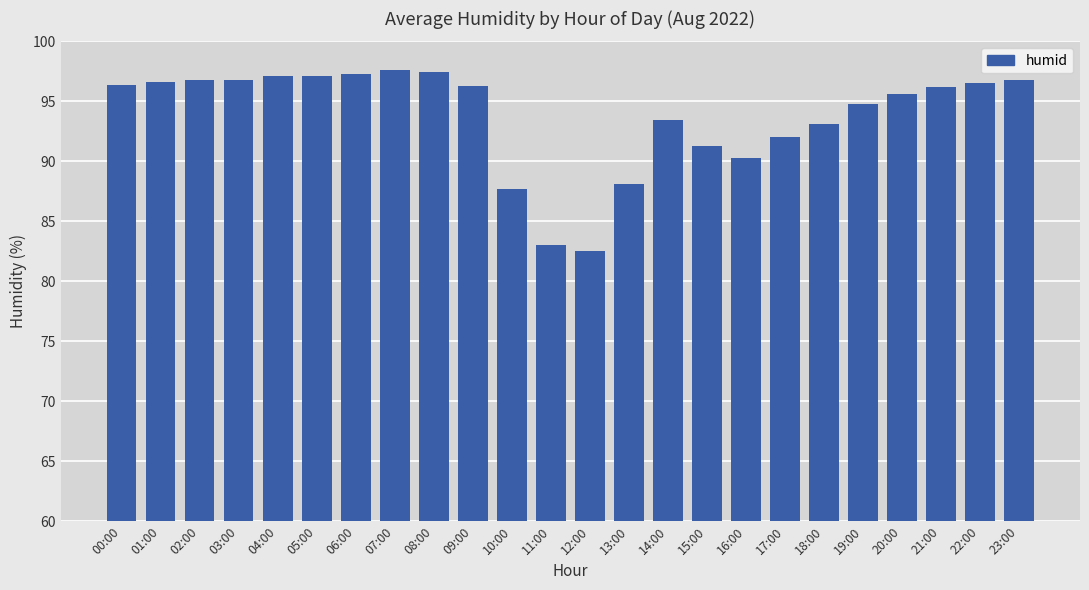

Which category has the lowest value across all series?

12:00